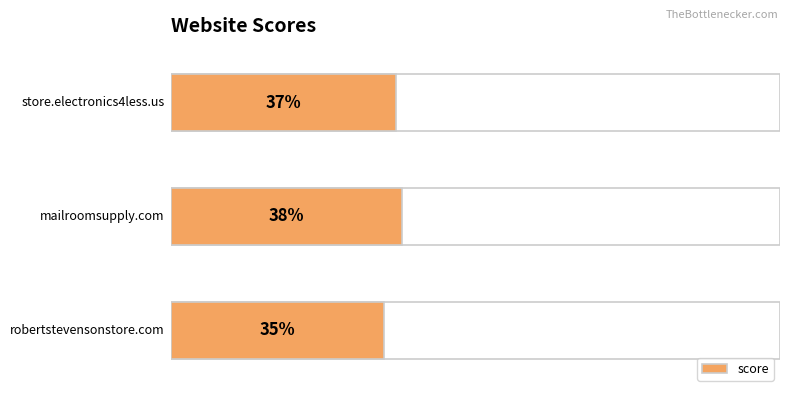

What is the sum of the values at 0 and 2?

72